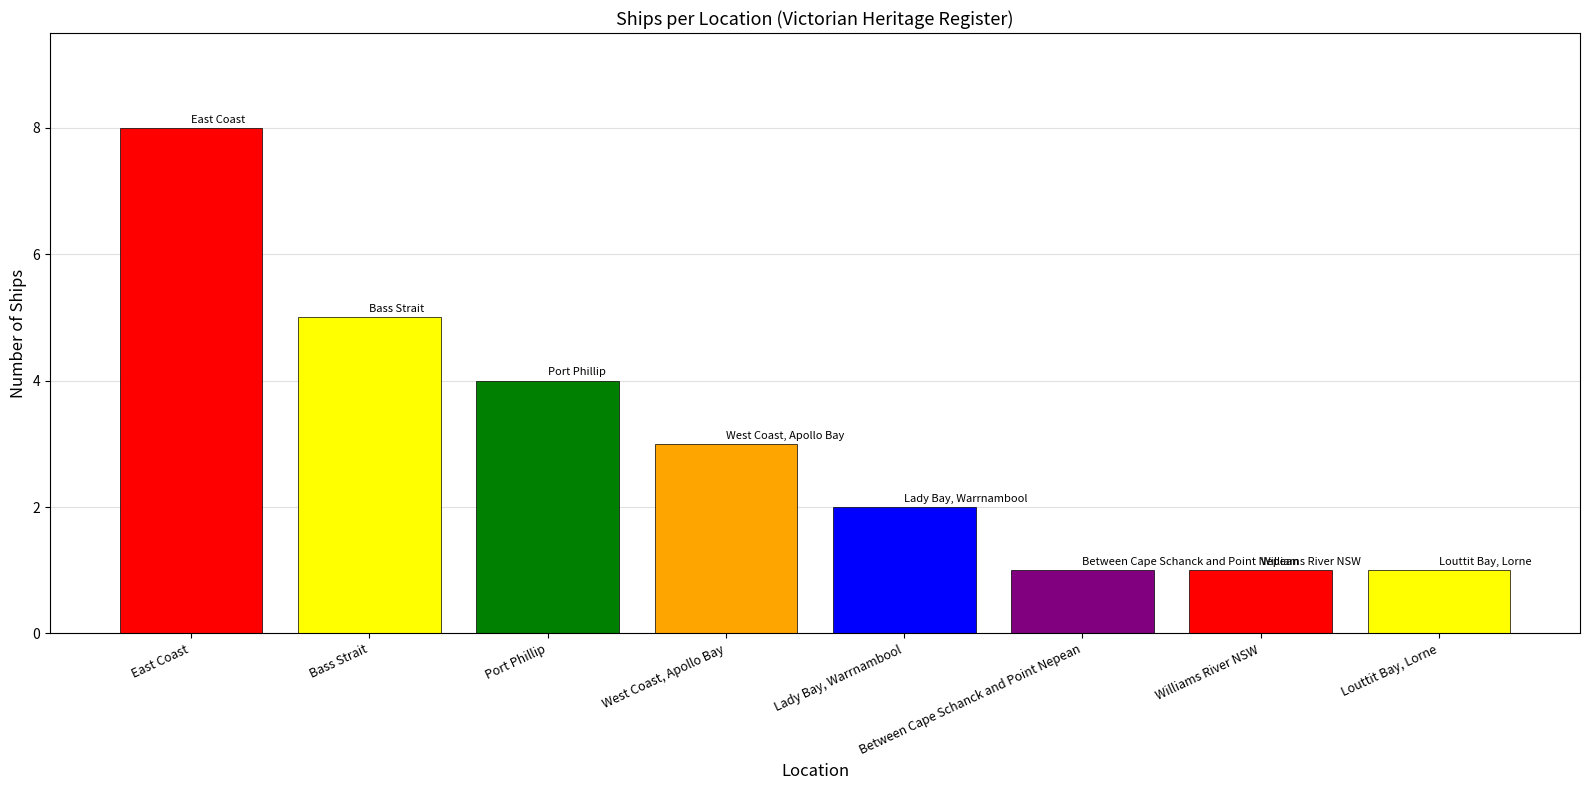

What is the difference between the values at West Coast, Apollo Bay and Port Phillip?

1